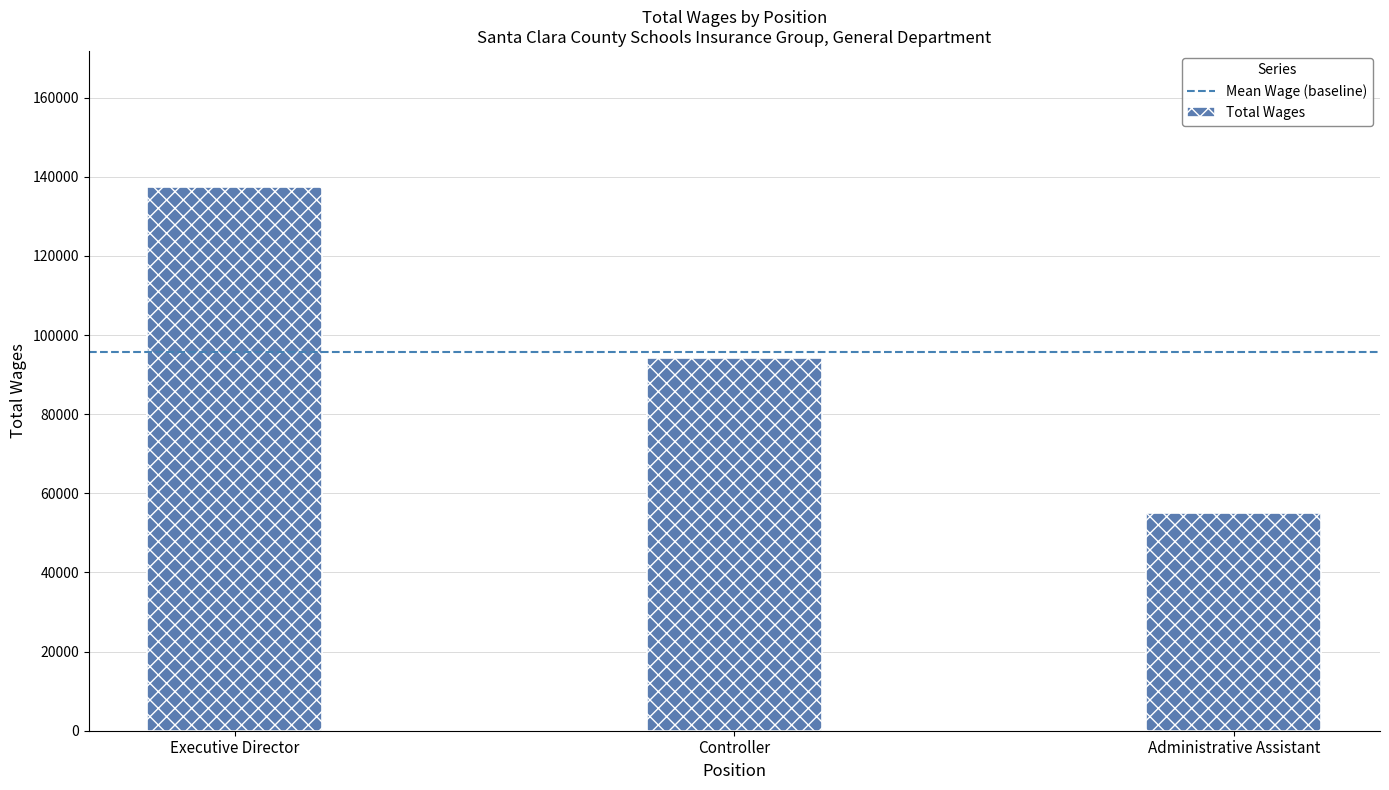

Does the chart contain stacked bars?

No